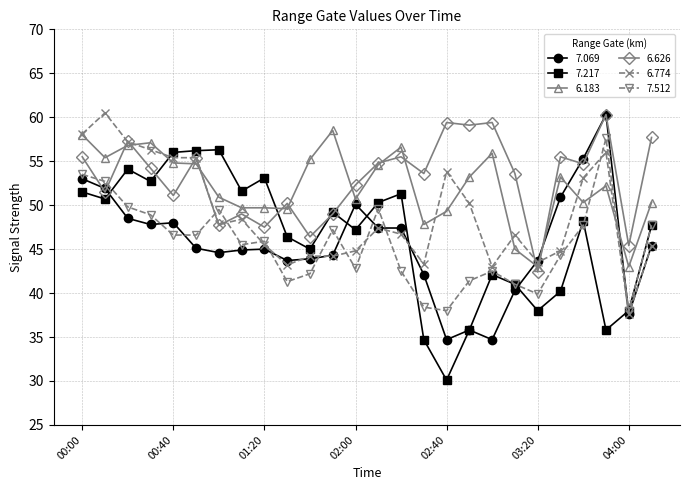

True or false: 7.512 has more than 0 points higher than both neighbors.

True